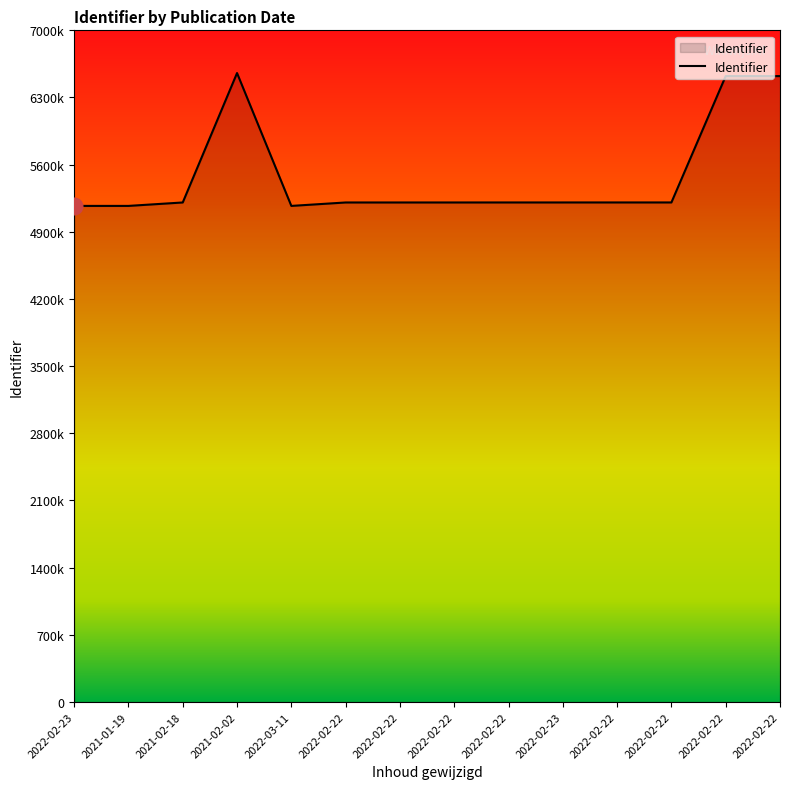

Does the chart have visible grid lines?

No